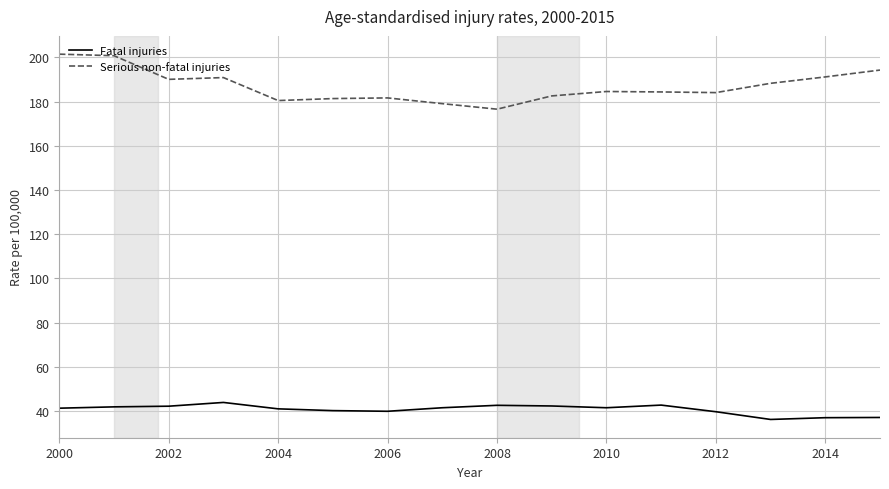

How many series are shown in this chart?

2